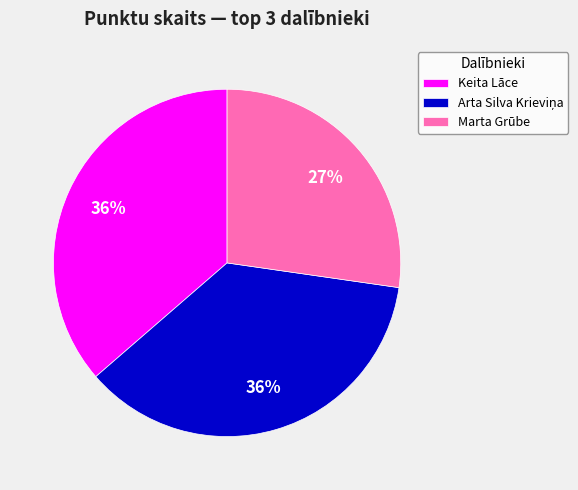

To the nearest percent, what is the difference between the Keita Lāce and Marta Grūbe slice percentages?

9%